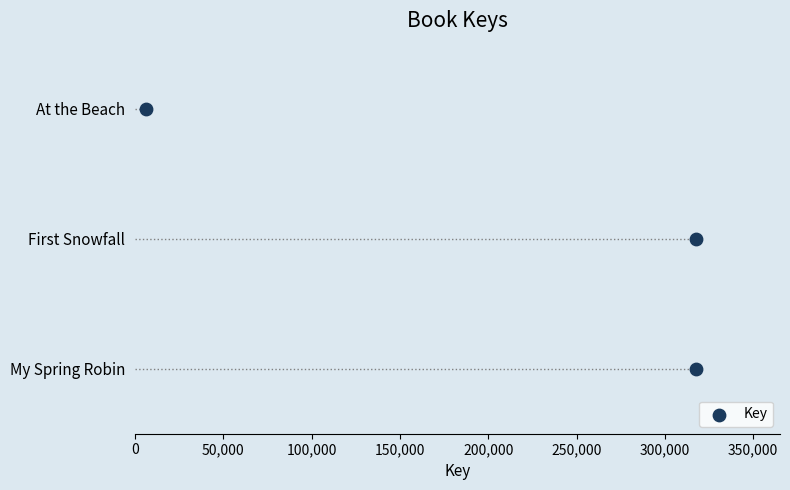

Between 100,000 and 0, which is larger?

100,000